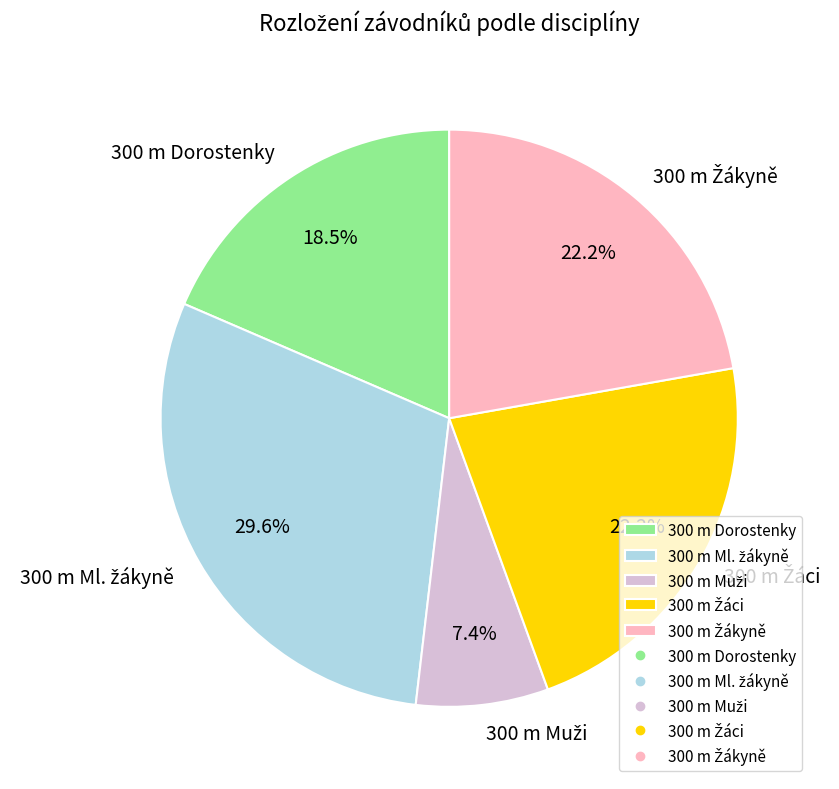

What portion of the pie excludes 300 m Dorostenky?

81.5%